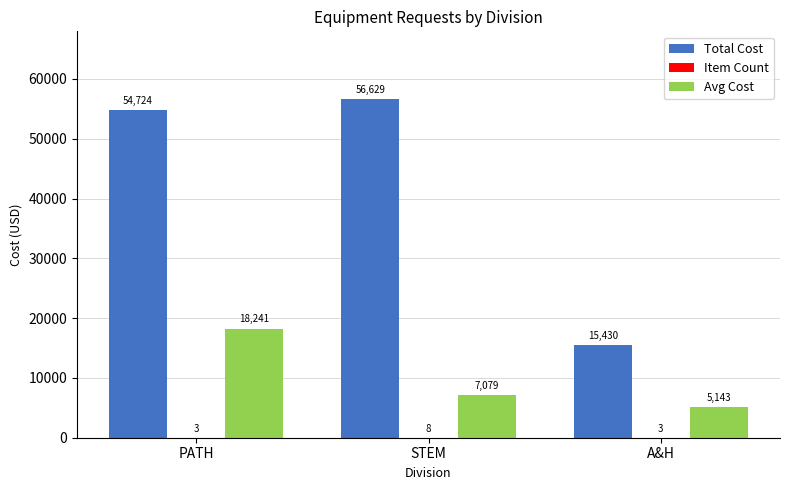

Which series has the largest total across all categories?

Total Cost